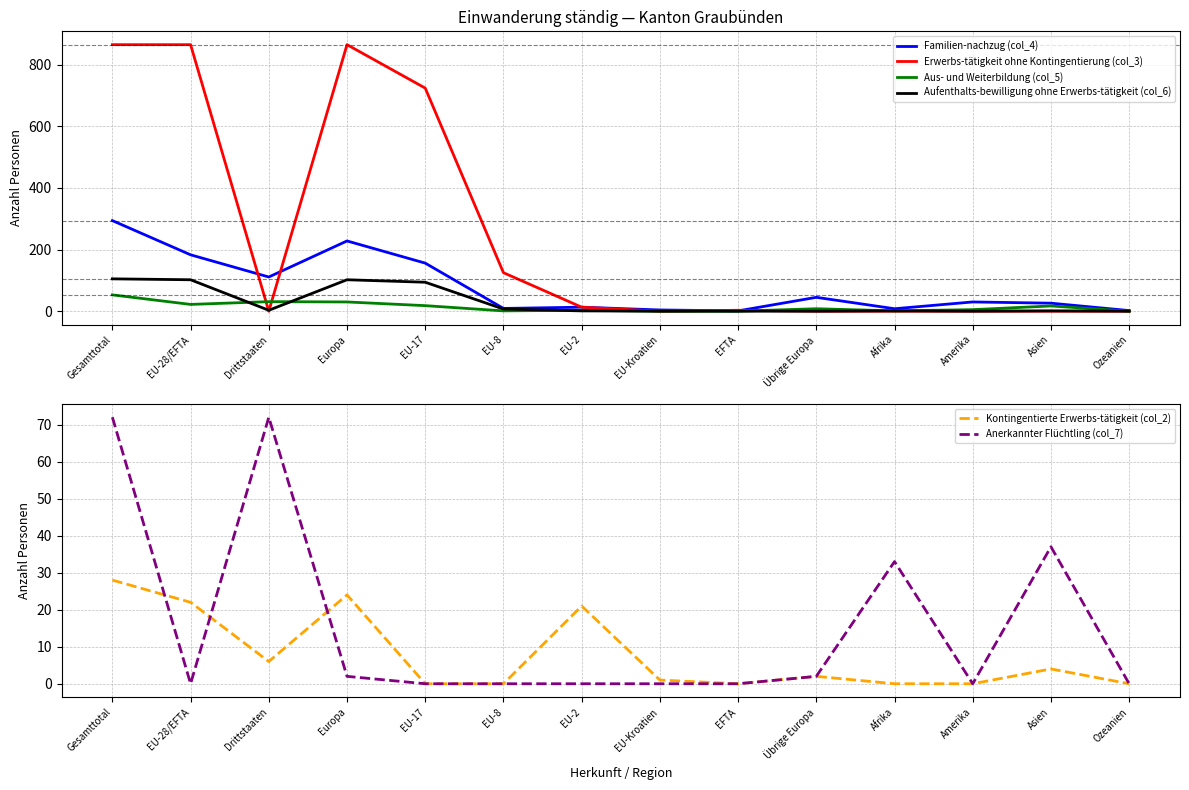

Reading left to right, transcribe all the data shown in this chart.

Familien-nachzug (col_4): 294	183	111	228	156	9	13	4	1	45	8	30	26	2
Erwerbs-tätigkeit ohne Kontingentierung (col_3): 865	865	0	865	724	125	13	0	3	0	0	0	0	0
Aus- und Weiterbildung (col_5): 53	22	31	30	18	1	3	0	0	8	1	5	17	0
Aufenthalts-bewilligung ohne Erwerbs-tätigkeit (col_6): 105	102	3	102	94	7	1	0	0	0	1	0	1	0
Kontingentierte Erwerbs-tätigkeit (col_2): 28	22	6	24	0	0	21	1	0	2	0	0	4	0
Anerkannter Flüchtling (col_7): 72	0	72	2	0	0	0	0	0	2	33	0	37	0